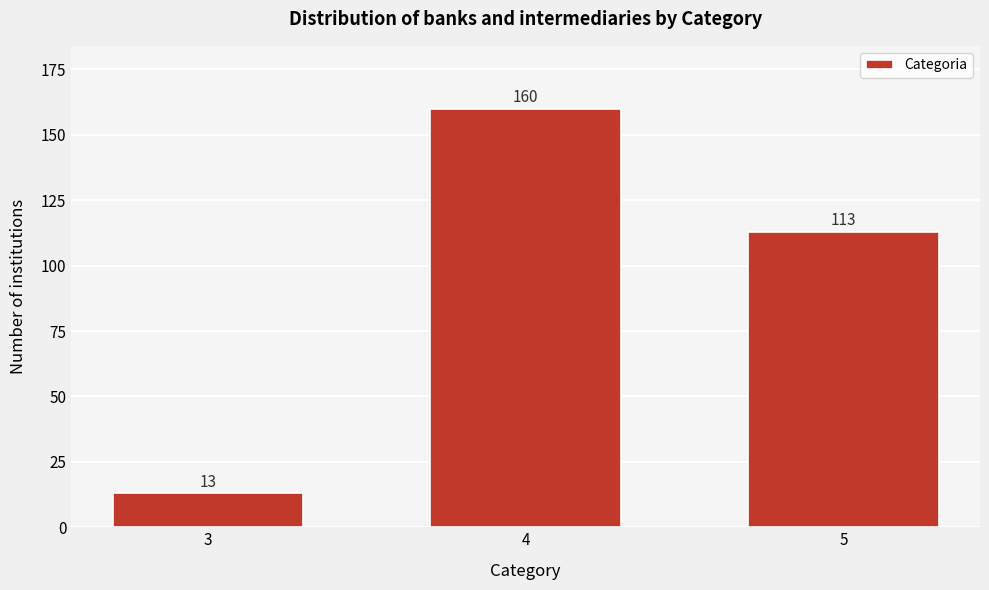

Reading left to right, list all the values displayed in this chart.

13	160	113